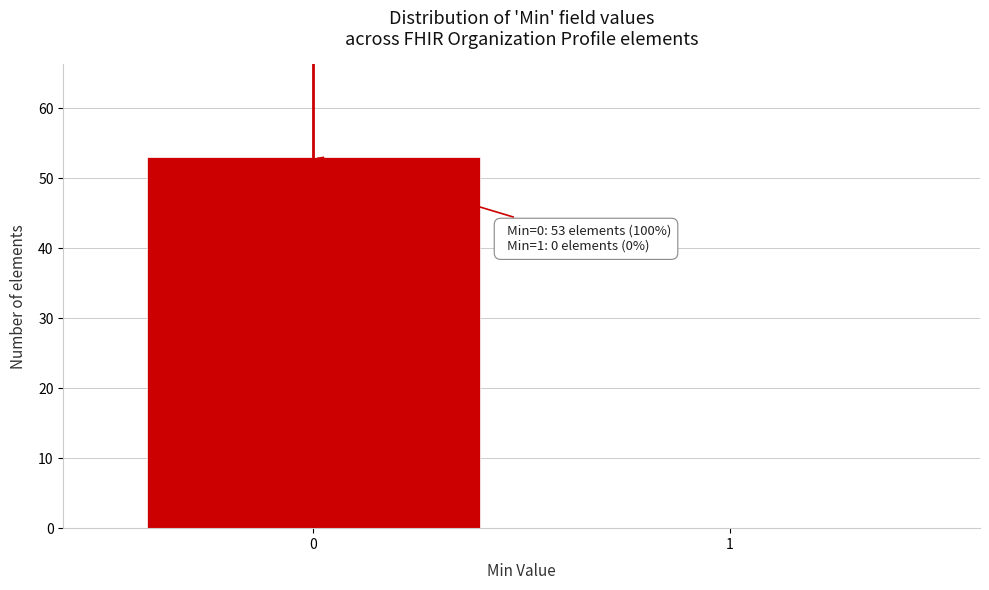

Reading left to right, list all the values displayed in this chart.

0=53	1=0